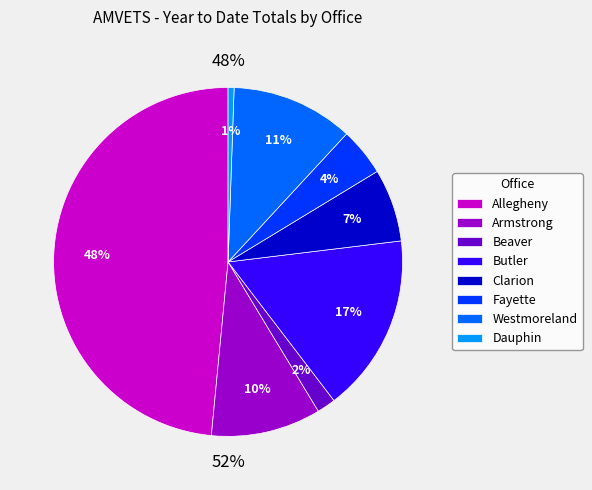

Is there any slice that represents more than half of the pie?

No